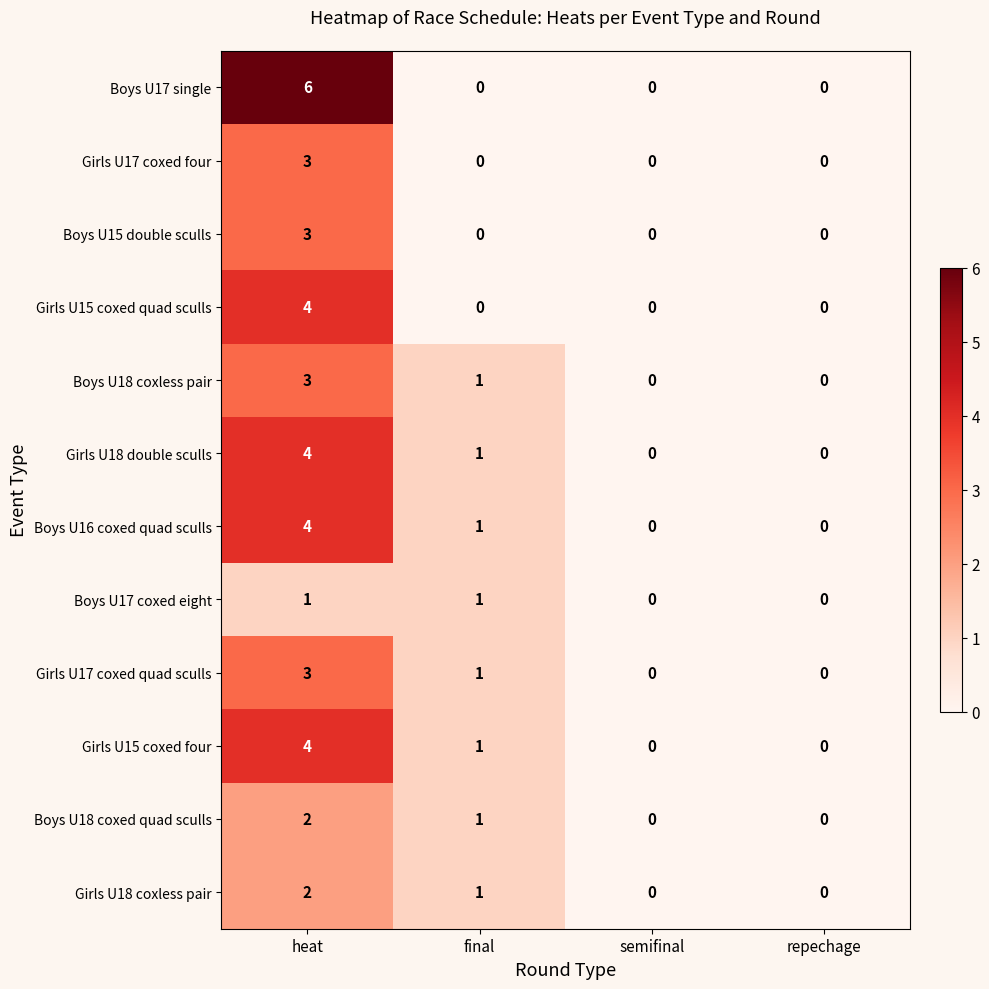

How many data points does each series have?

4